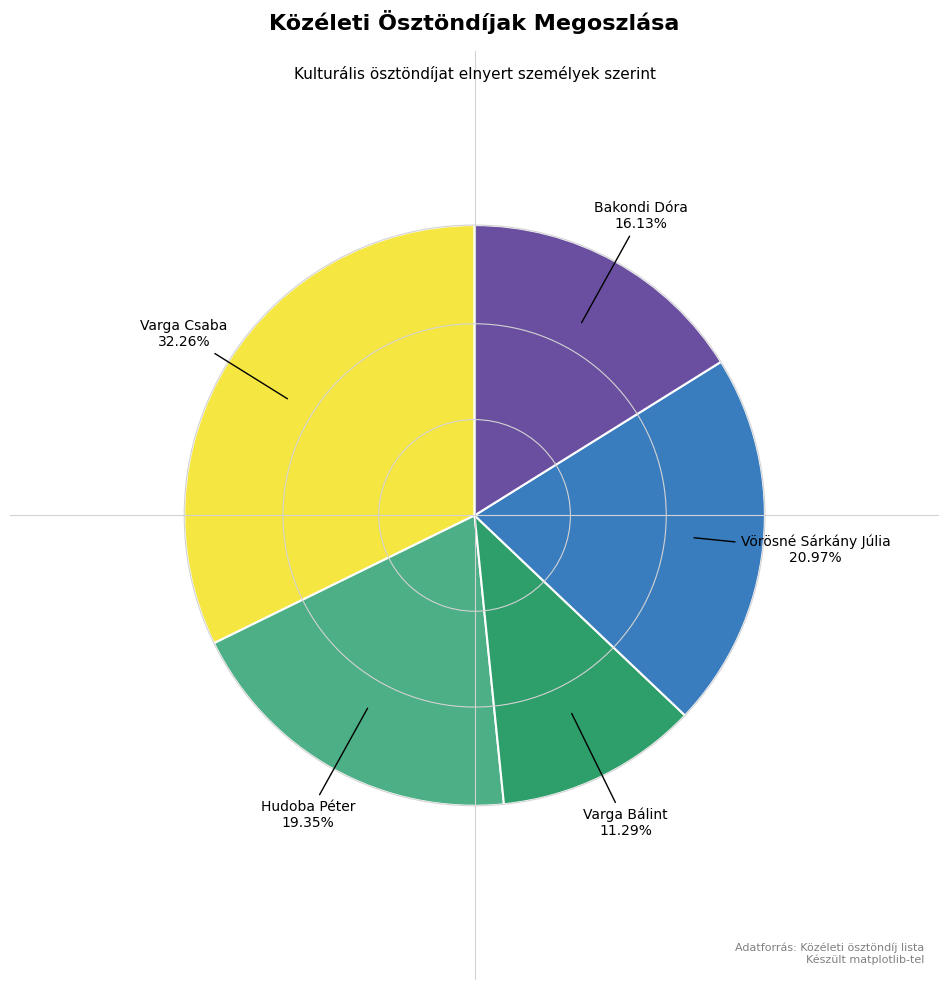

Is there a majority slice in this chart?

No